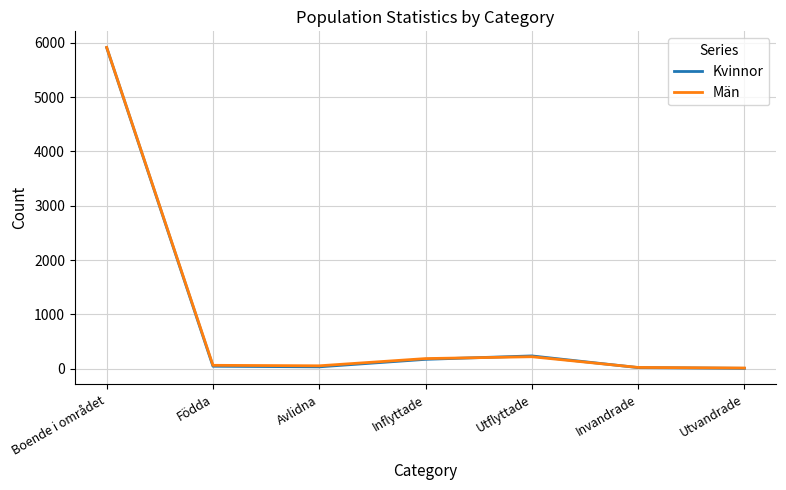

After their last crossing, which series has the higher values: Kvinnor or Män?

Män